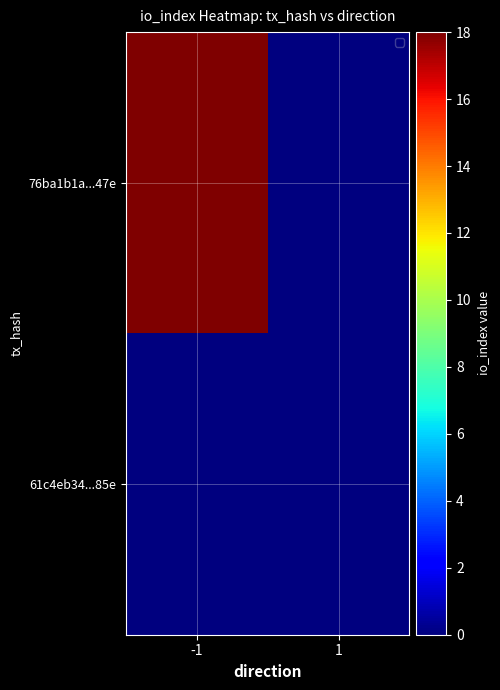

Reading left to right, what are all the values shown in this chart?

76ba1b1a...47e: -1=18	1=0
61c4eb34...85e: -1=0	1=0